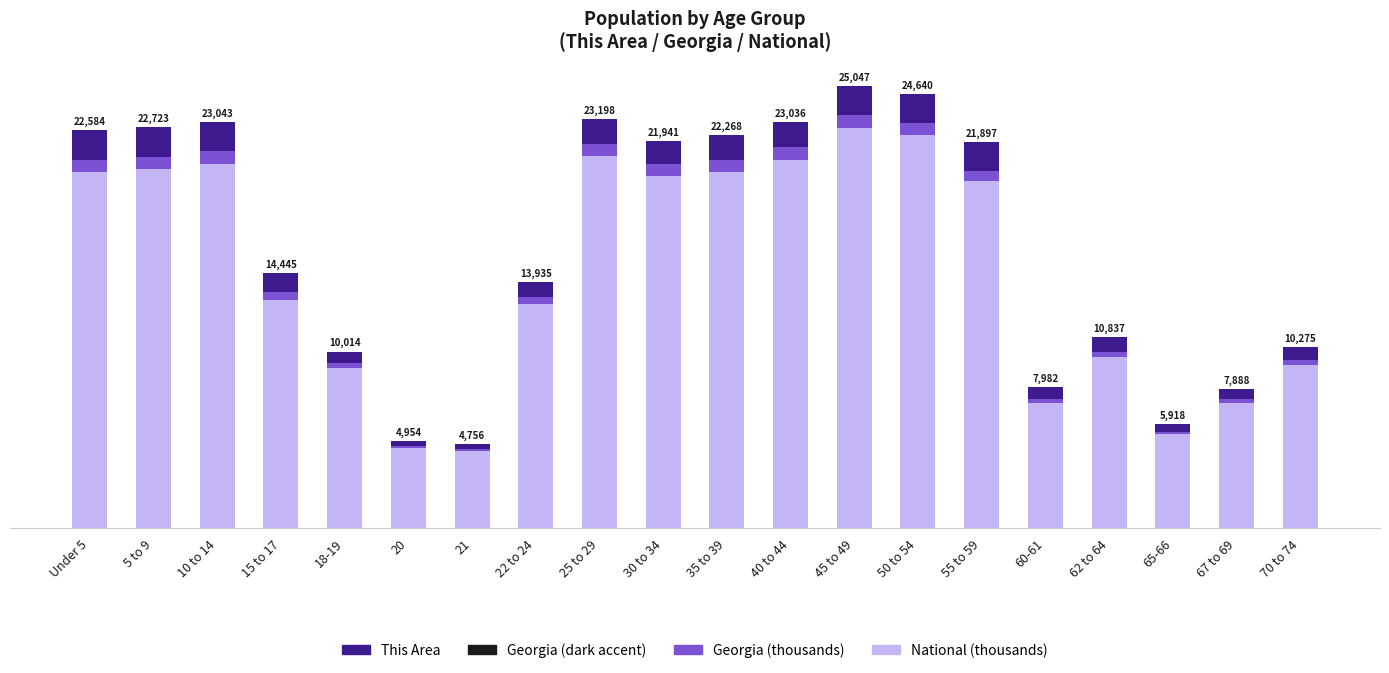

What position from the right is 35 to 39?

10